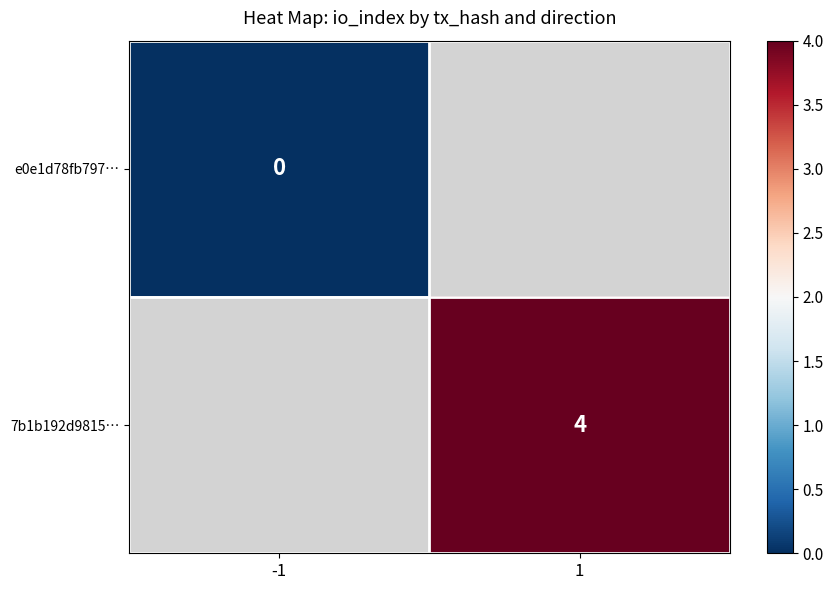

Rank the categories by 7b1b192d9815… value from lowest to highest.

-1, 1